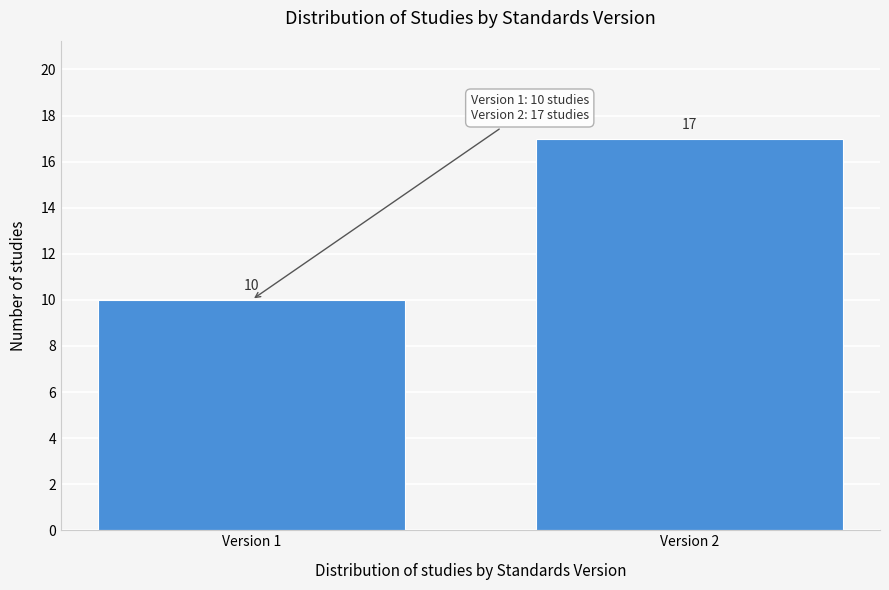

Reading right to left, what are all the values shown in this chart?

17	10